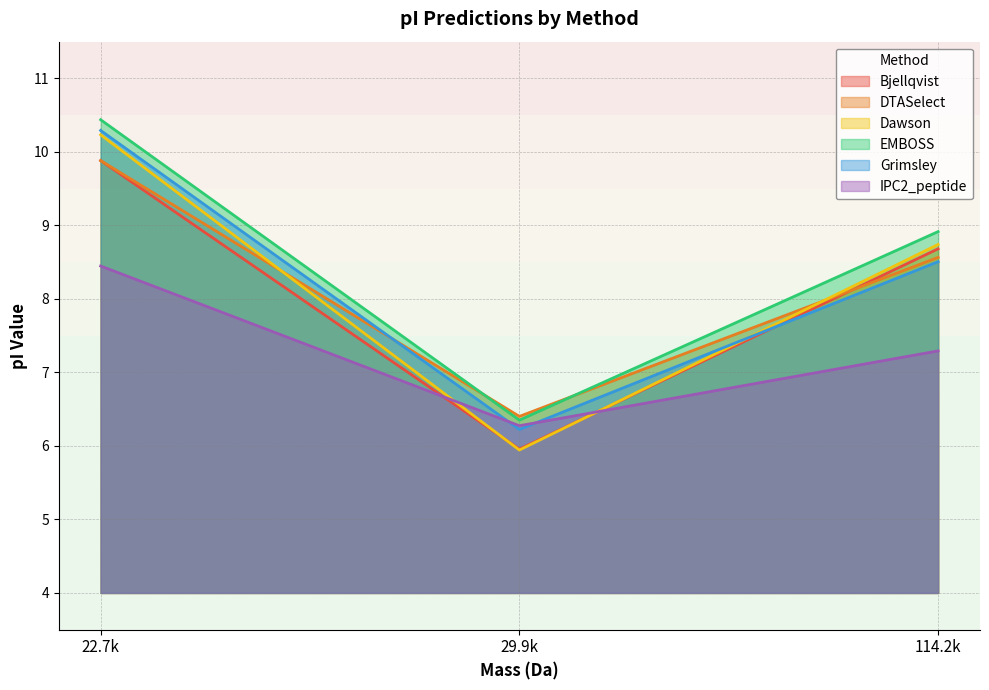

Does the chart have visible grid lines?

Yes